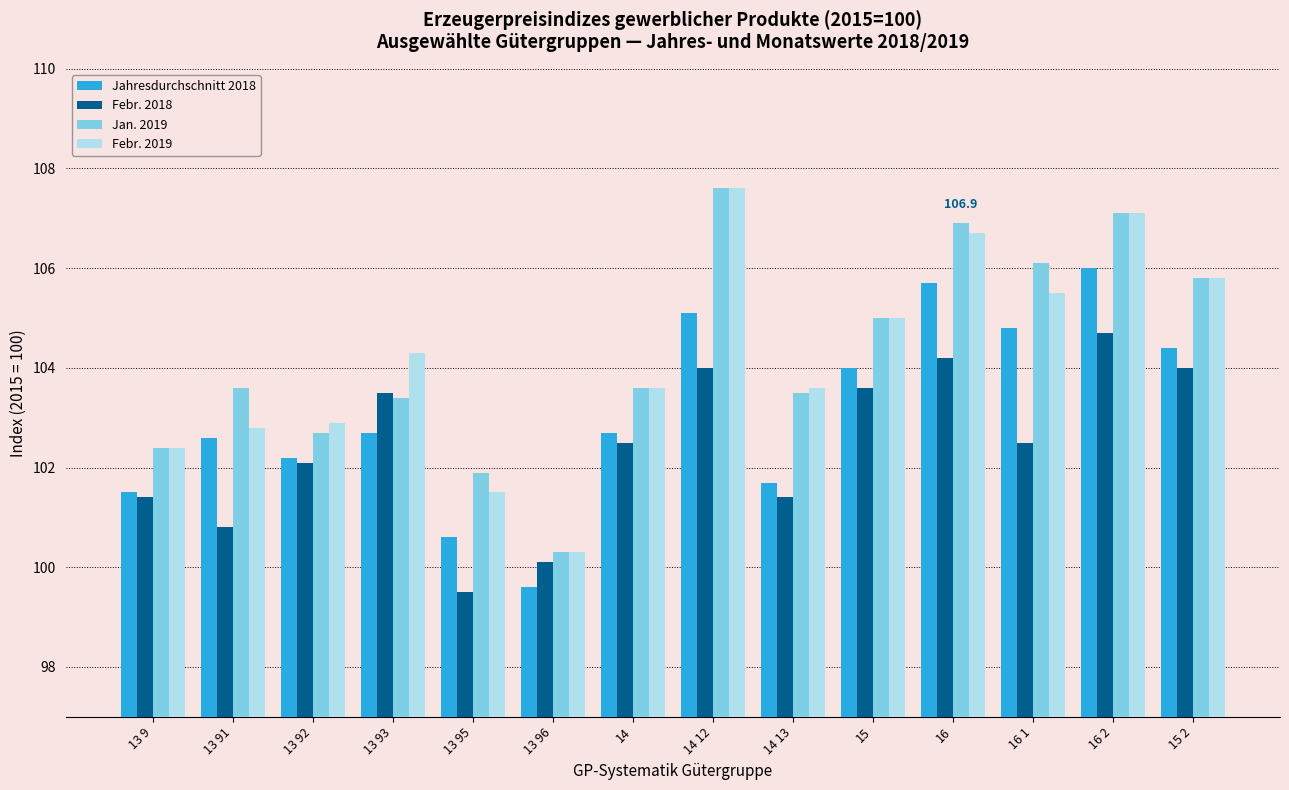

What is the total value across all series at 13 96?

400.3